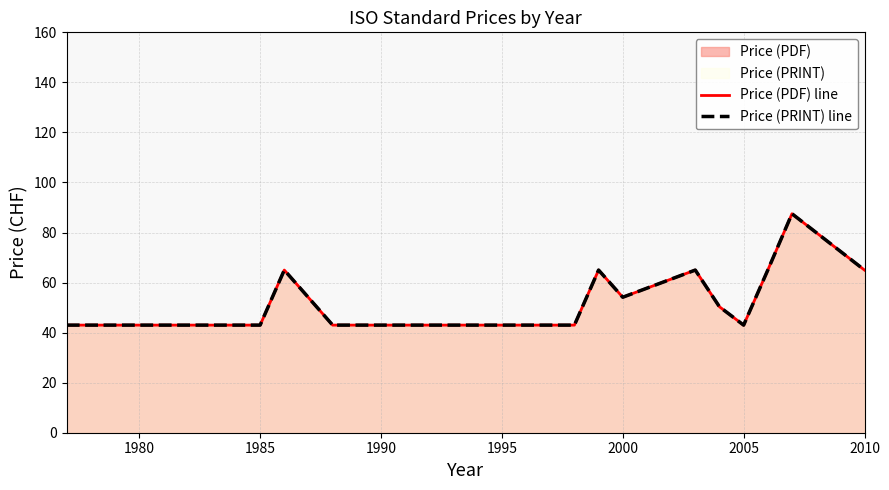

What is the label of the 17th point from the right?

1980